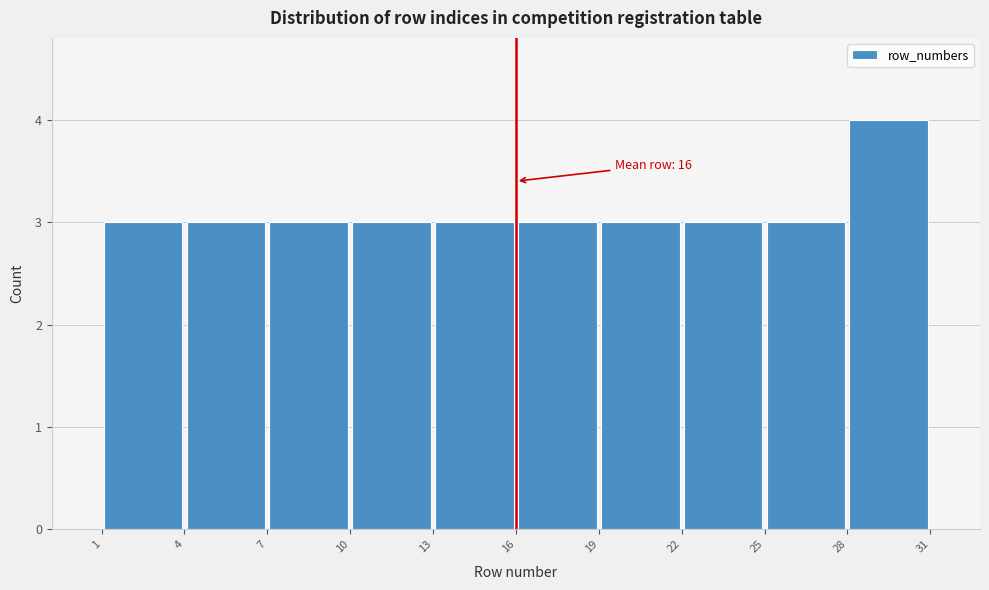

Over which range of the x-axis is the bar tallest?

28 to 31